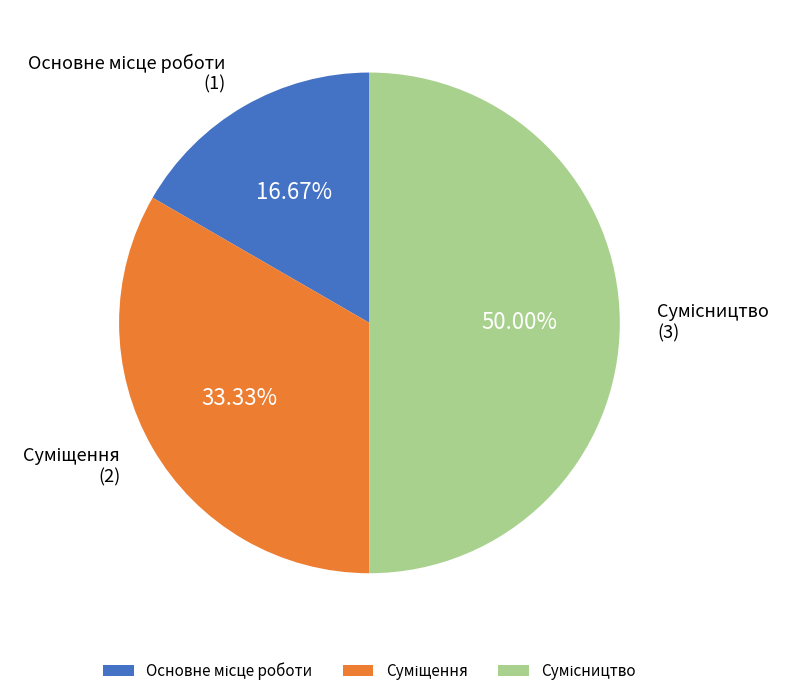

To the nearest percent, what portion does Основне місце роботи represent?

17%